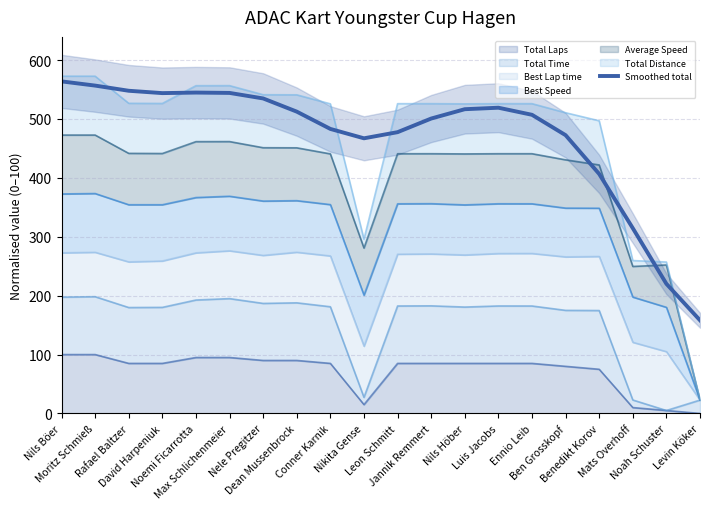

What is the greatest value displayed?

563.9